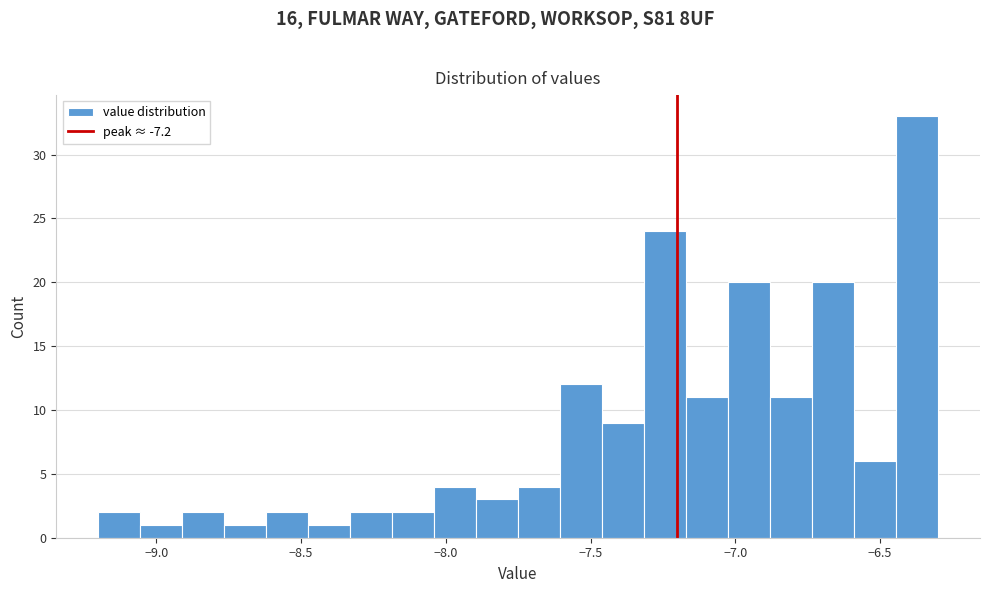

Read against the x-axis, roughly where is the centre of the tallest bar?

-6.35